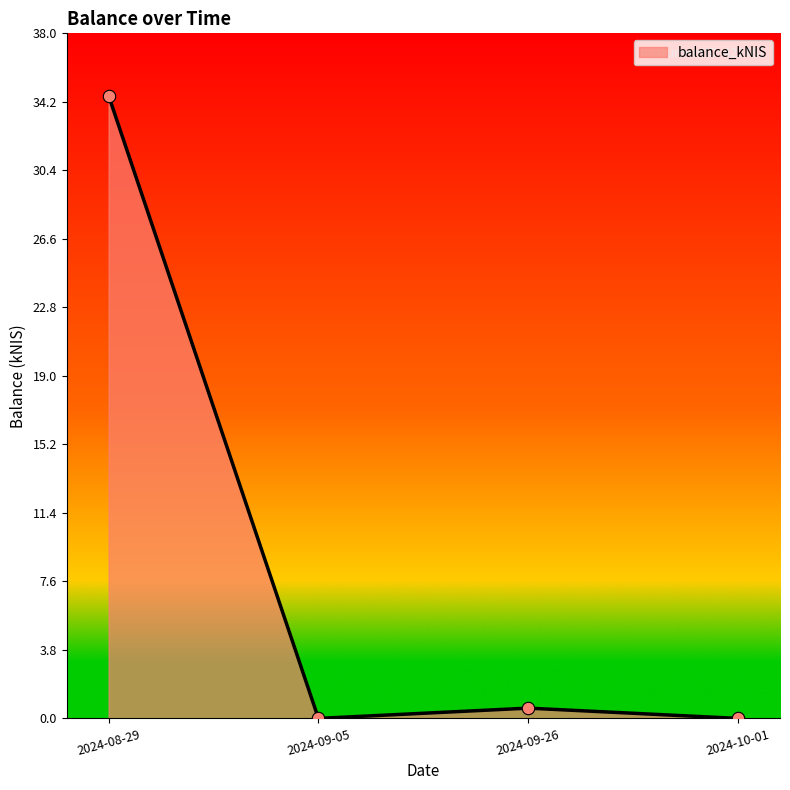

What is the change in value from 2024-09-26 to 2024-10-01?

-0.6